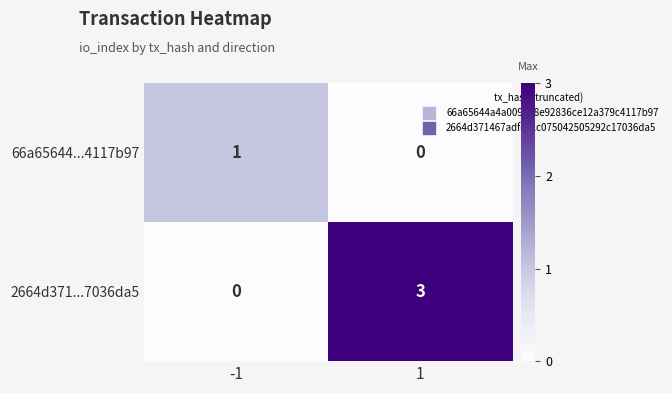

What is the sum of all 2664d371...7036da5 values?

3